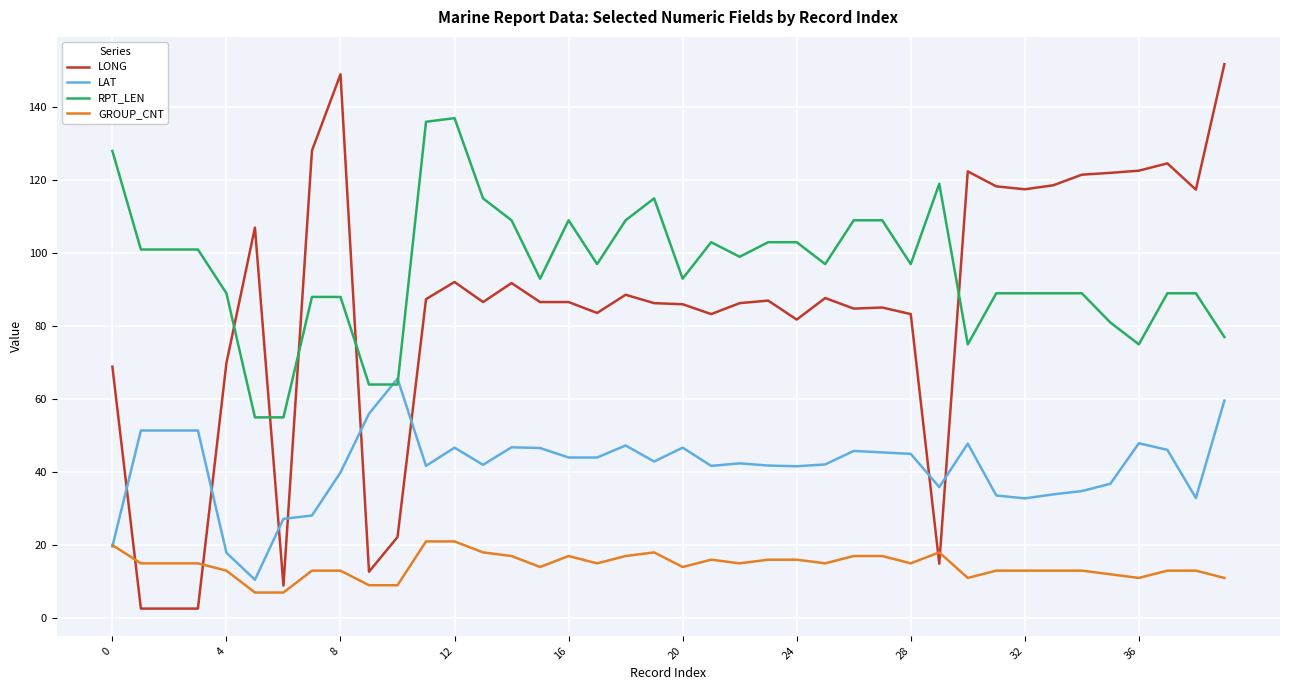

Does the chart have visible grid lines?

Yes